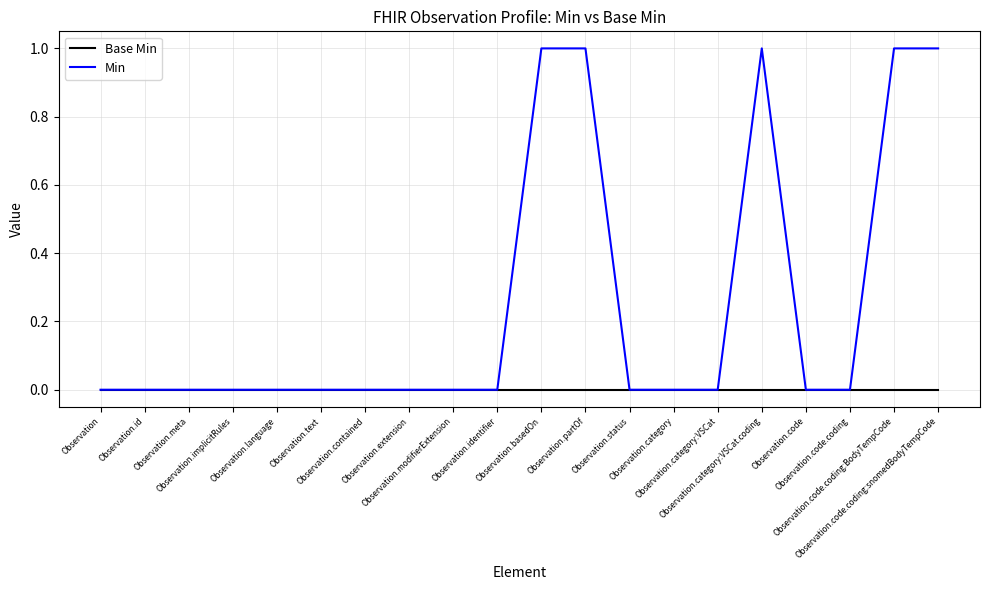

Which series has the widest spread of values?

Min